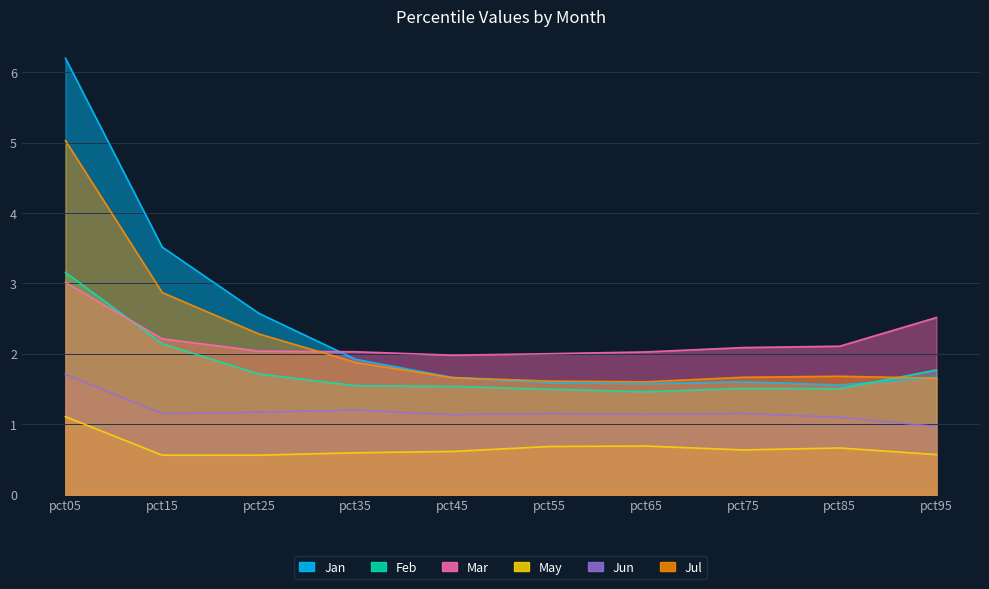

What is the difference between the maximum and minimum values in the Jun series?

0.7